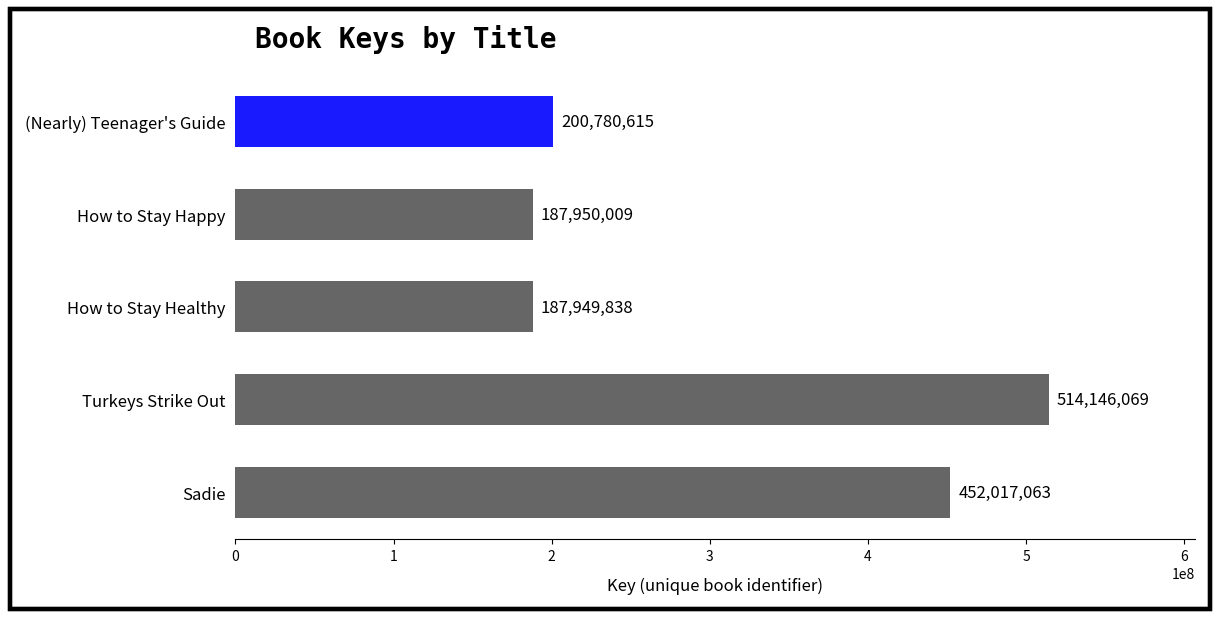

Count the number of categories in the chart.

5